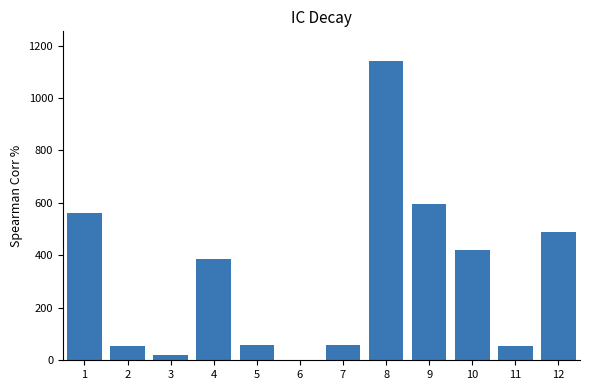

What is the maximum value shown in the chart?

1140.3